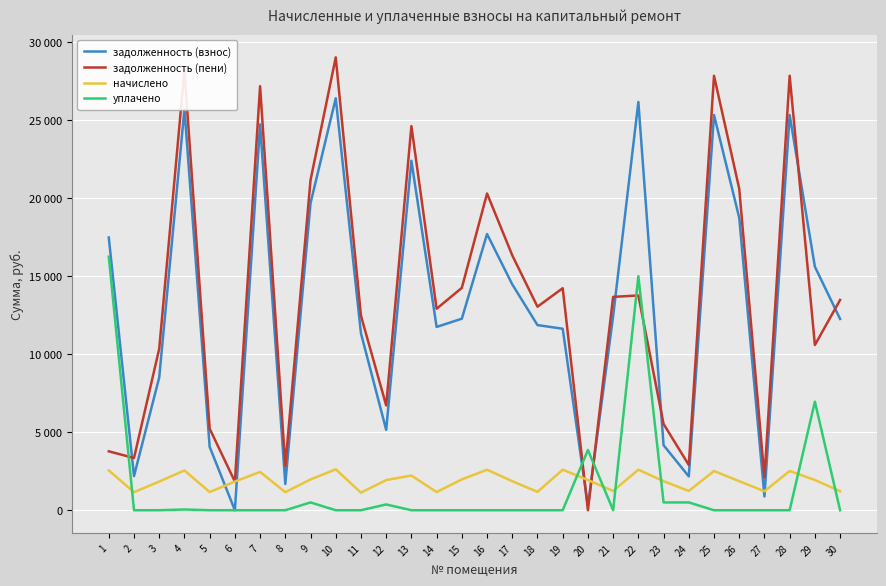

True or false: задолженность (взнос) has a value of 4157.8 at 17.

False